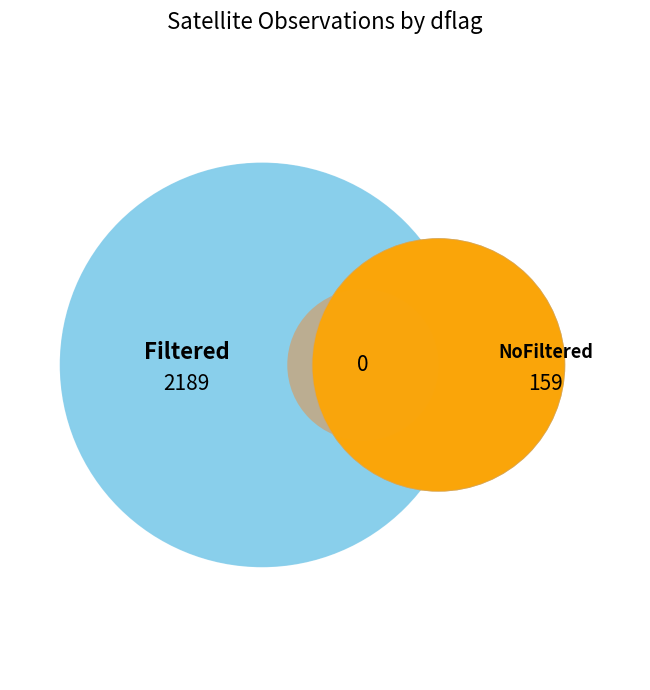

How many slices are in this pie chart?

2